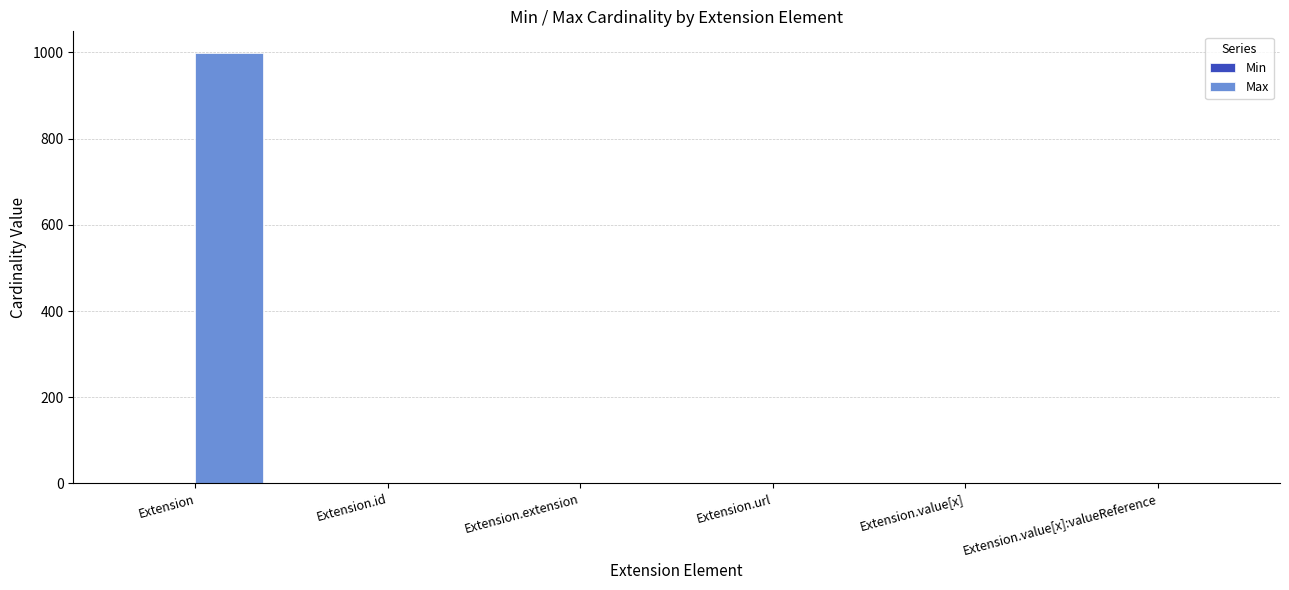

Which series changed the most between Extension and Extension.extension?

Max